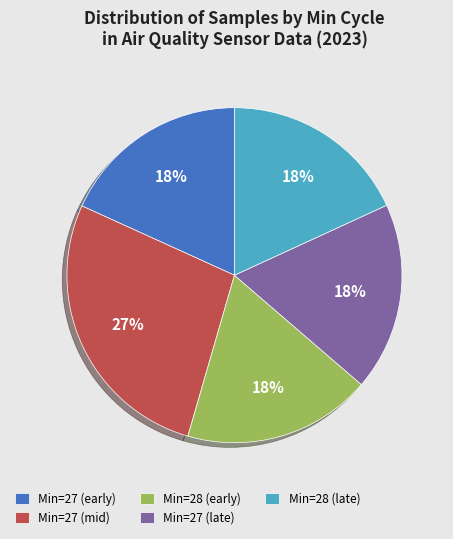

How many slices are in this pie chart?

5